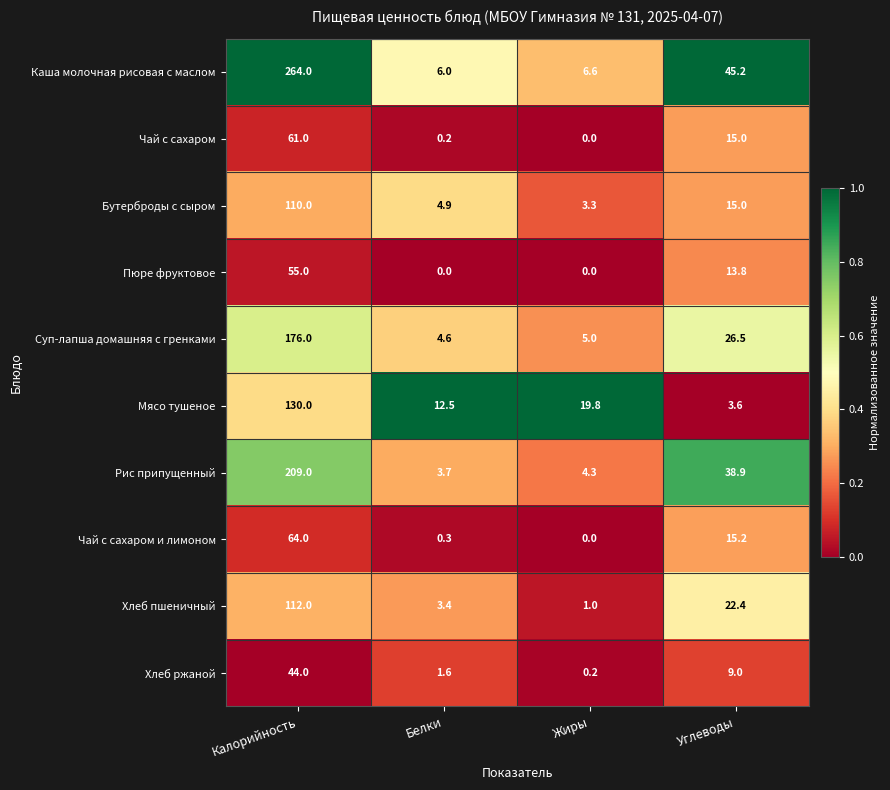

Rank the series at Калорийность from lowest to highest value.

Хлеб ржаной, Пюре фруктовое, Чай с сахаром, Чай с сахаром и лимоном, Бутерброды с сыром, Хлеб пшеничный, Мясо тушеное, Суп-лапша домашняя с гренками, Рис припущенный, Каша молочная рисовая с маслом